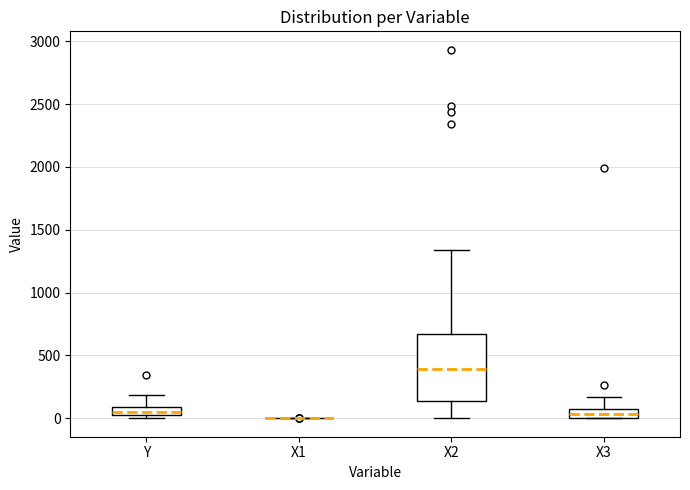

Comparing the boxes themselves (not the whiskers), which one is the tallest?

X2